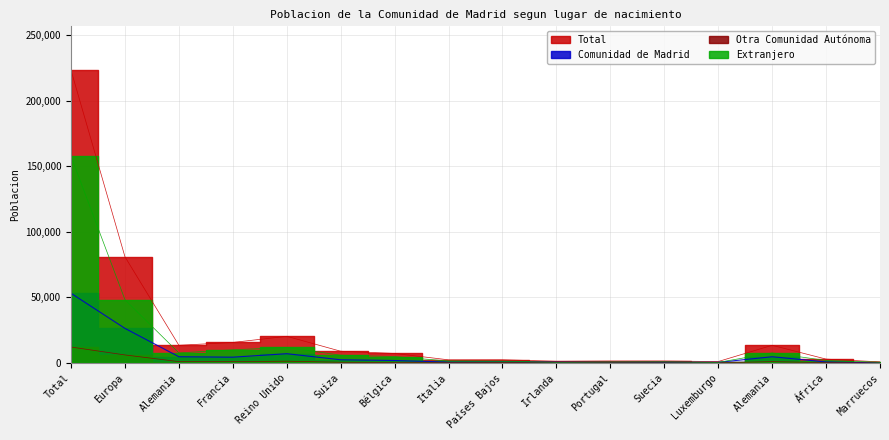

At how many categories does at least one series exceed 203868?

1